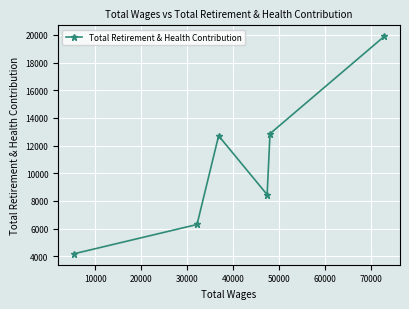

Reading left to right, extract all data points from this chart.

4177	6297	12705	8454	12856	19899